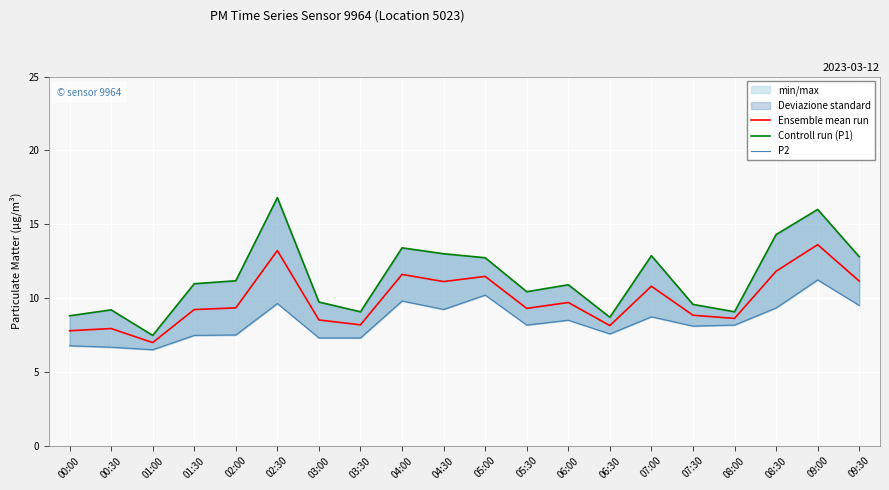

What is the maximum value for P2?

11.2